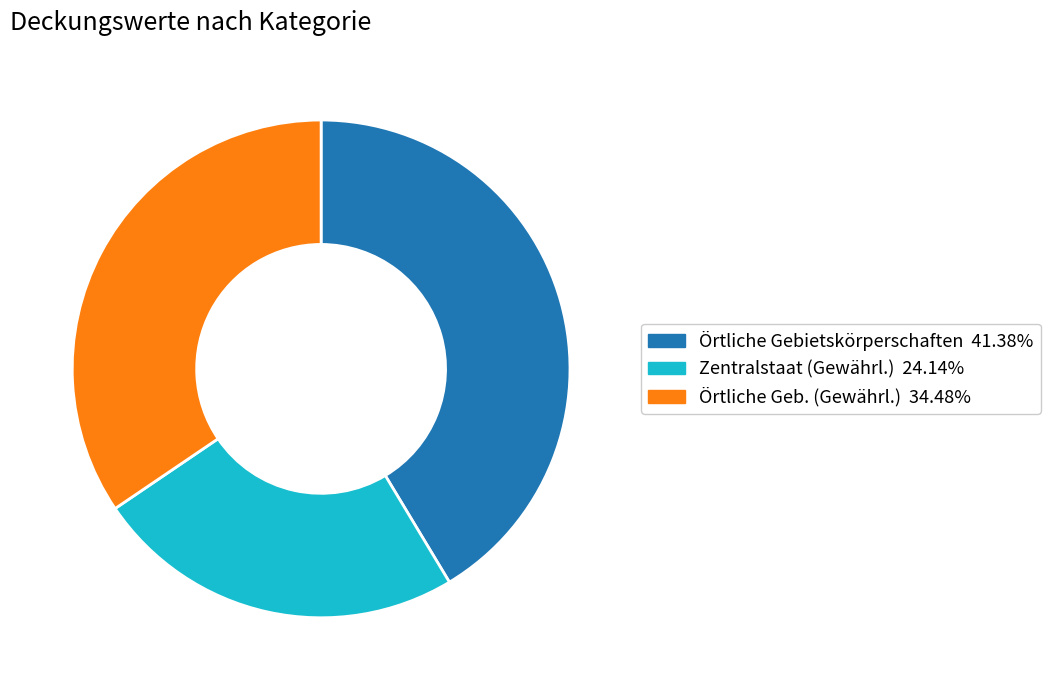

Is there a majority slice in this chart?

No